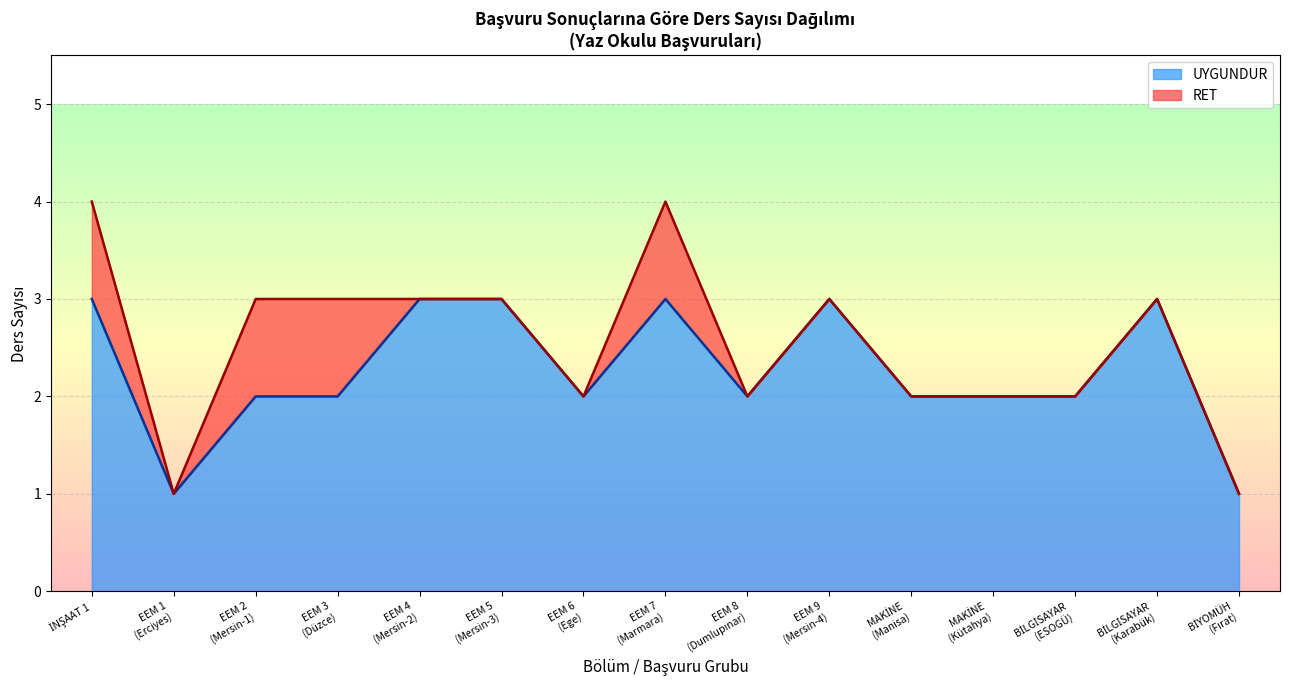

How many lines are shown in the chart?

2